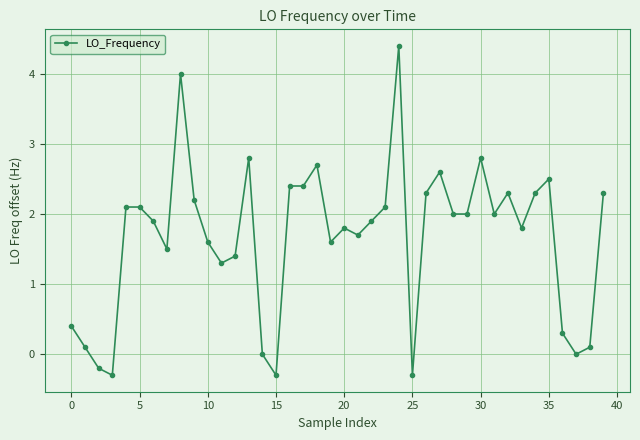

True or false: the data has more than 0 interior local peaks.

True